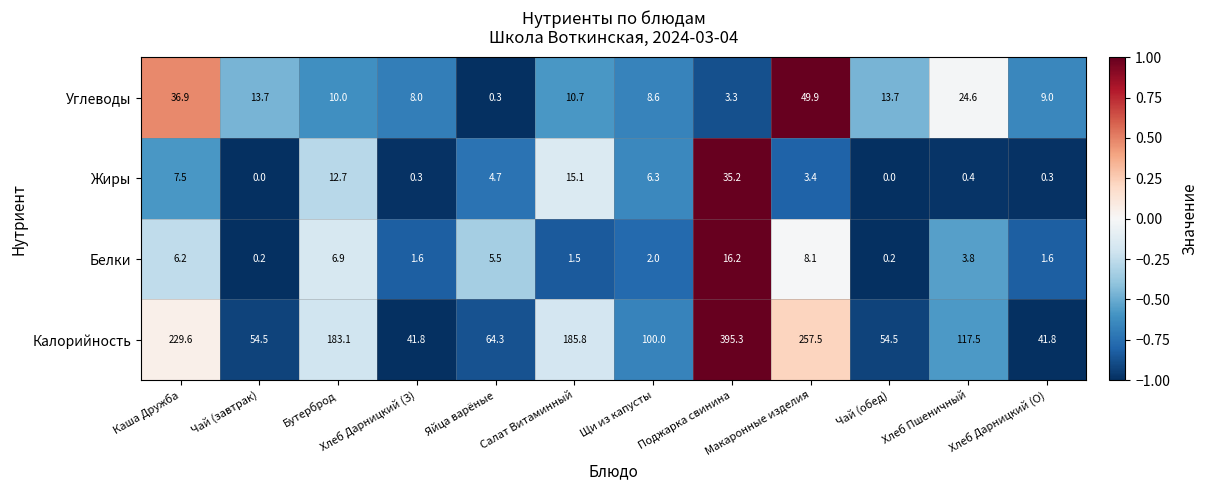

Which series has the widest spread of values?

Калорийность